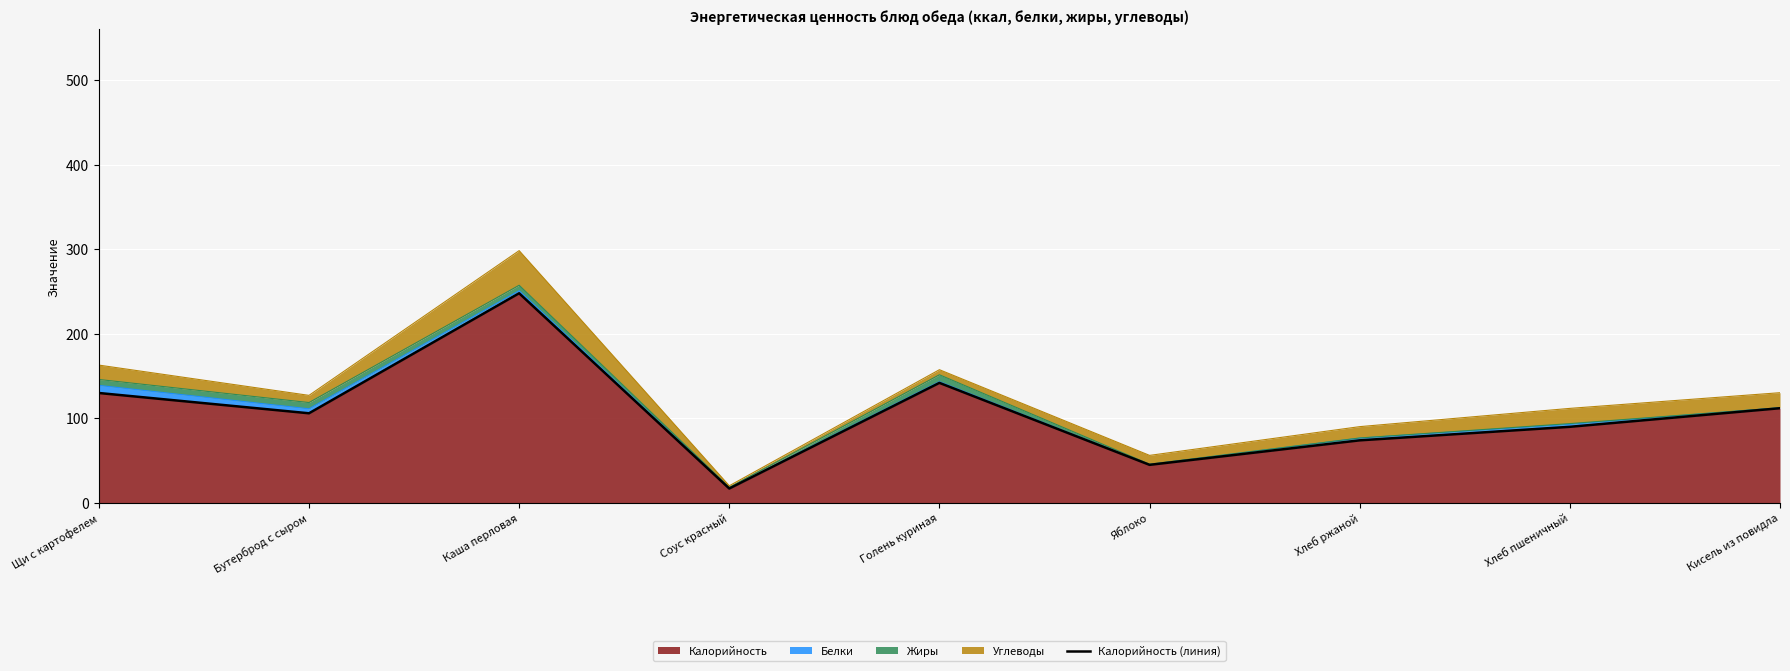

Which has a higher value, Хлеб ржаной or Яблоко?

Хлеб ржаной